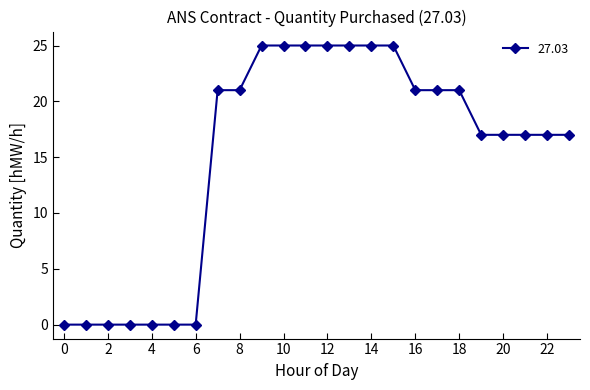

What is the average value?

15